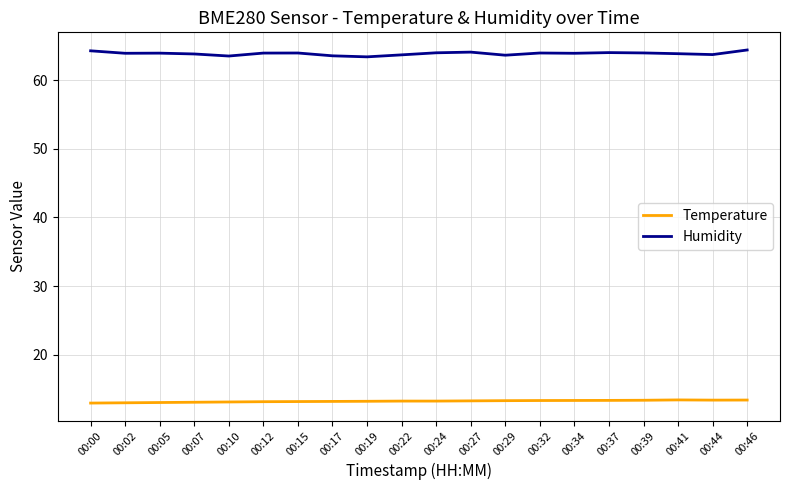

Read the Humidity value at 00:24.

64.0